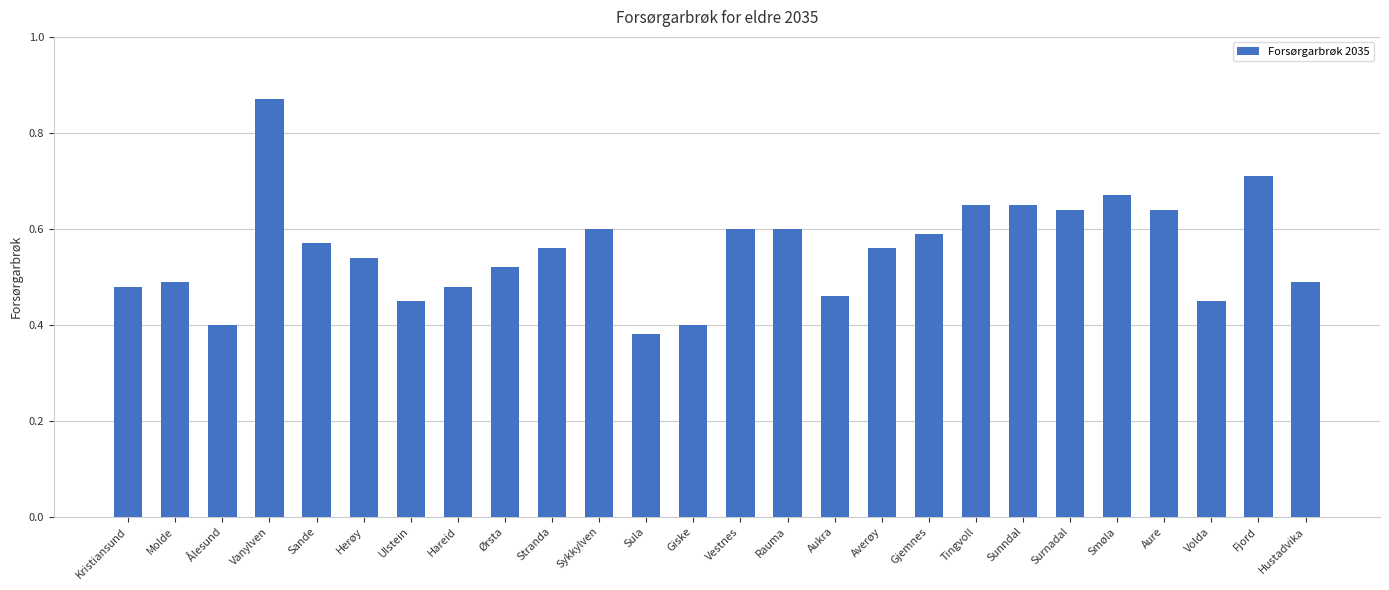

What is the label of the 22nd bar from the left?

Smøla